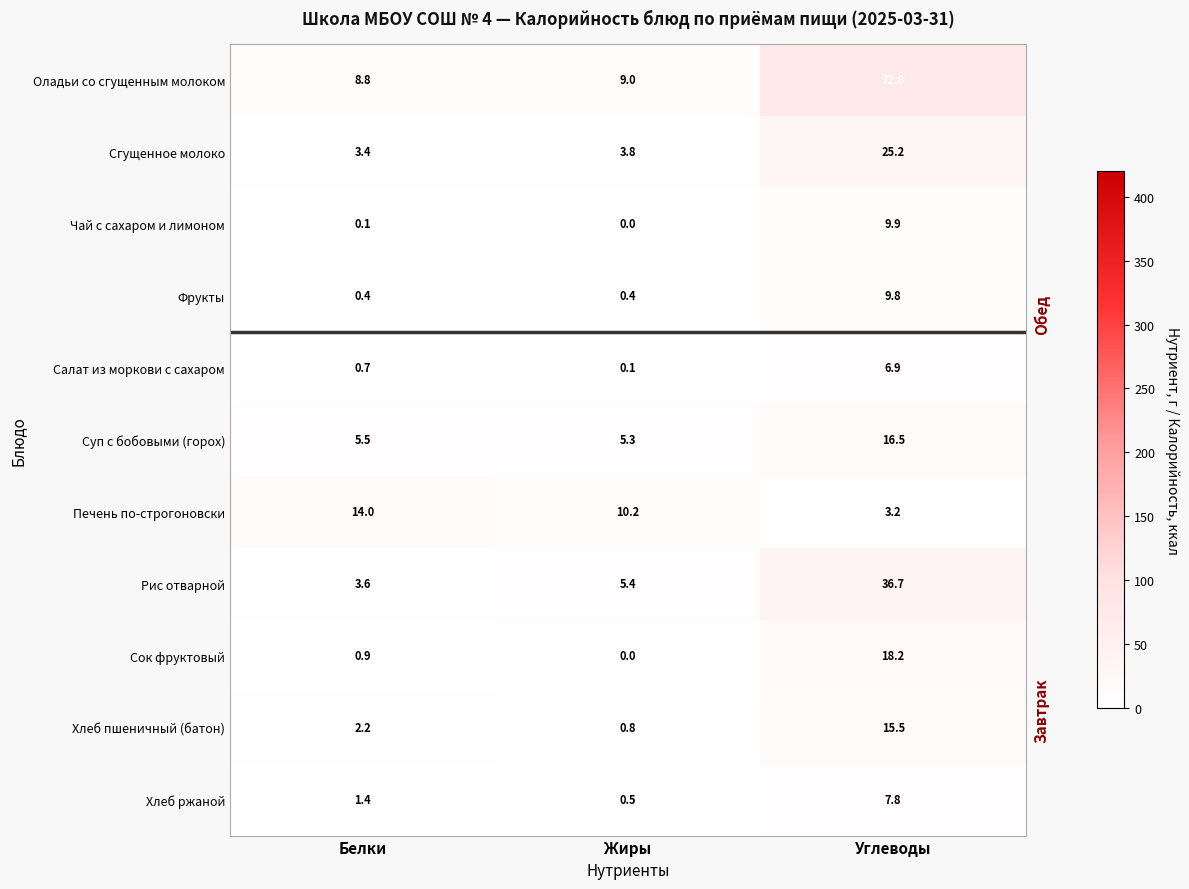

The Печень по-строгоновски series shows 14.0 at Белки. True or false?

True